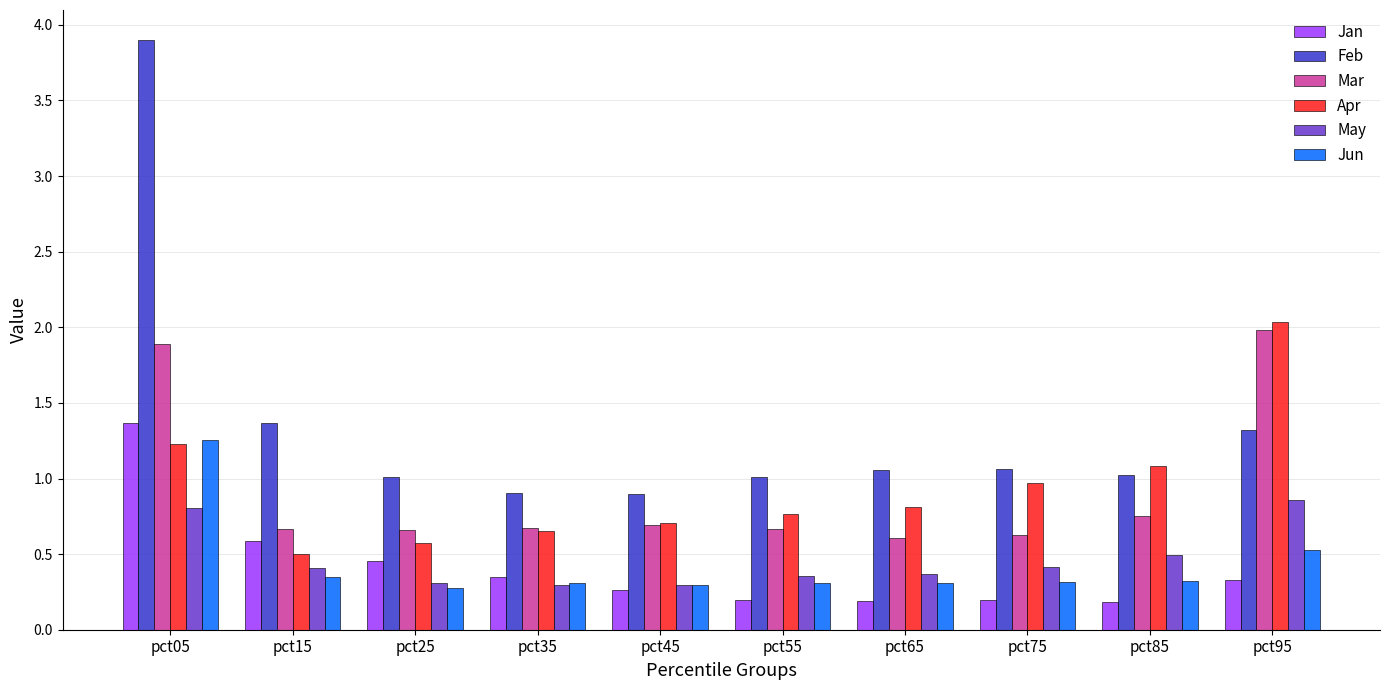

The value of Jun at pct85 is 0.3. True or false?

True